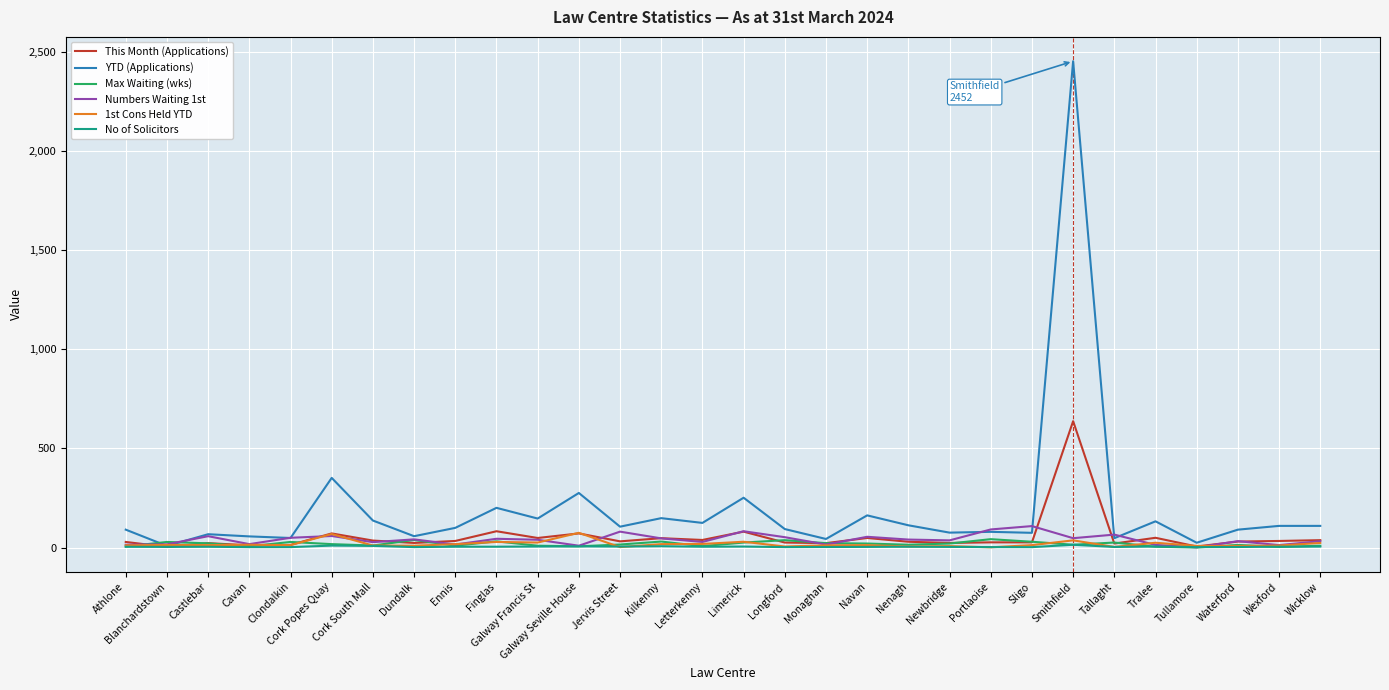

What is the difference between the highest and lowest values at Sligo?

106.2